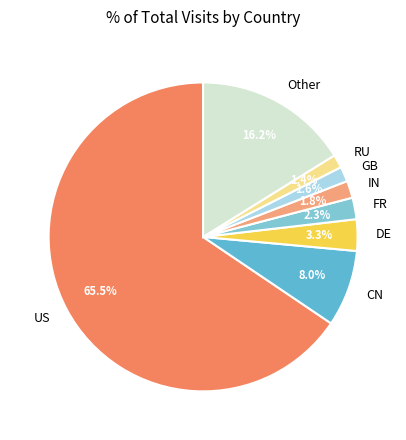

Approximately how many times larger is the value at DE compared to RU?

2.4